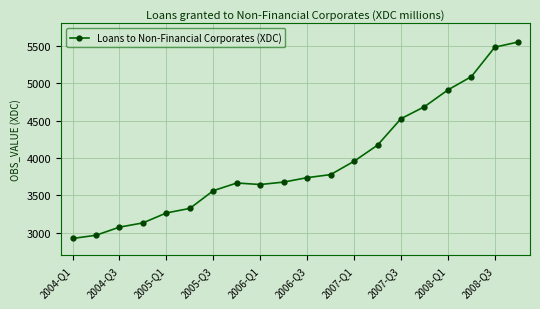

What is the difference between the maximum and second lowest values?

2582.5